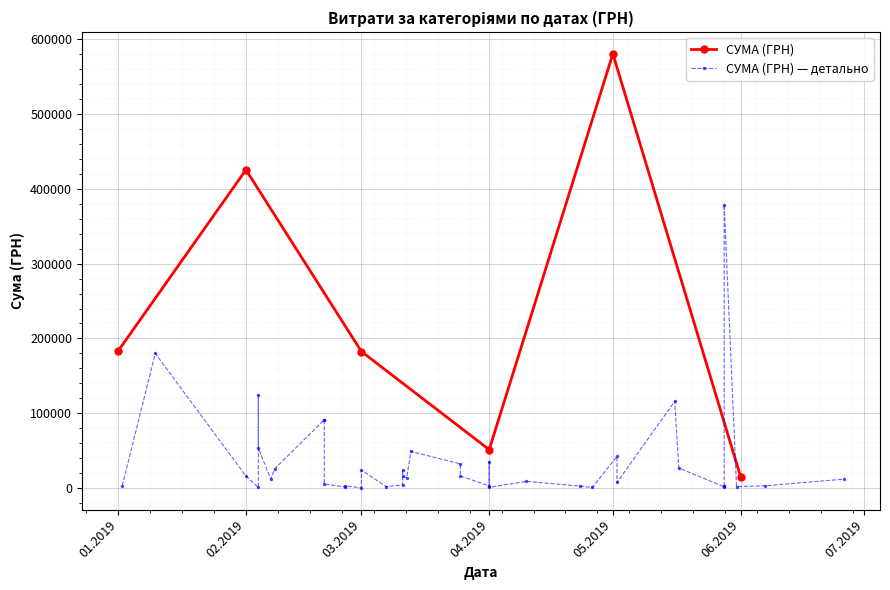

Where is the data nearest to the value 189622?

10.01.2019